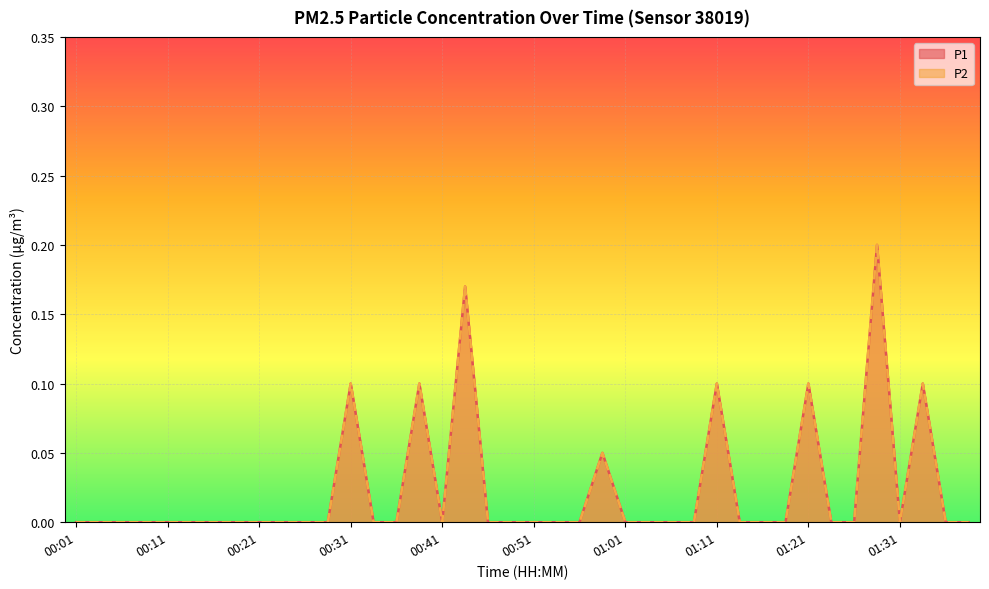

Rank the categories by P1 value from lowest to highest.

00:01, 00:04, 00:06, 00:09, 00:11, 00:14, 00:16, 00:19, 00:21, 00:24, 00:26, 00:29, 00:34, 00:36, 00:41, 00:46, 00:49, 00:51, 00:54, 00:56, 01:01, 01:04, 01:06, 01:09, 01:14, 01:16, 01:19, 01:24, 01:26, 01:31, 01:36, 01:38, 00:59, 00:31, 00:39, 01:11, 01:21, 01:33, 00:43, 01:28